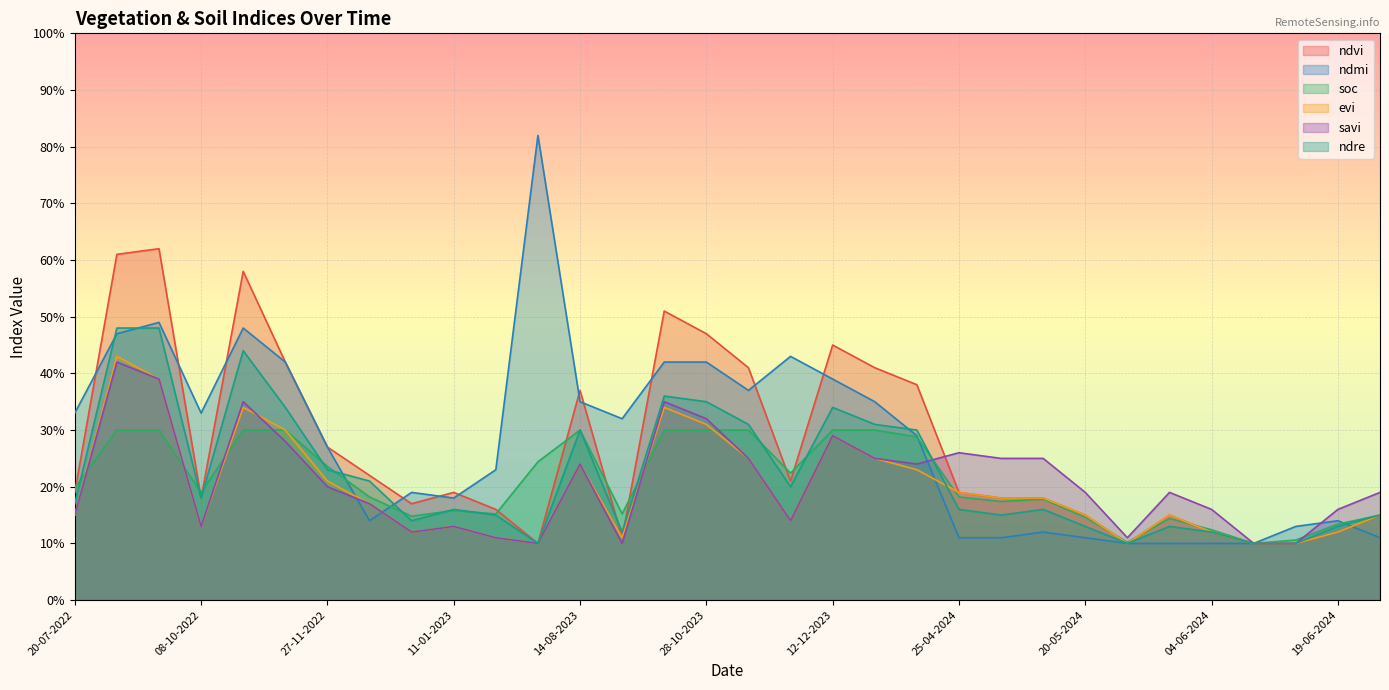

What is the sum of all evi values?

6.3